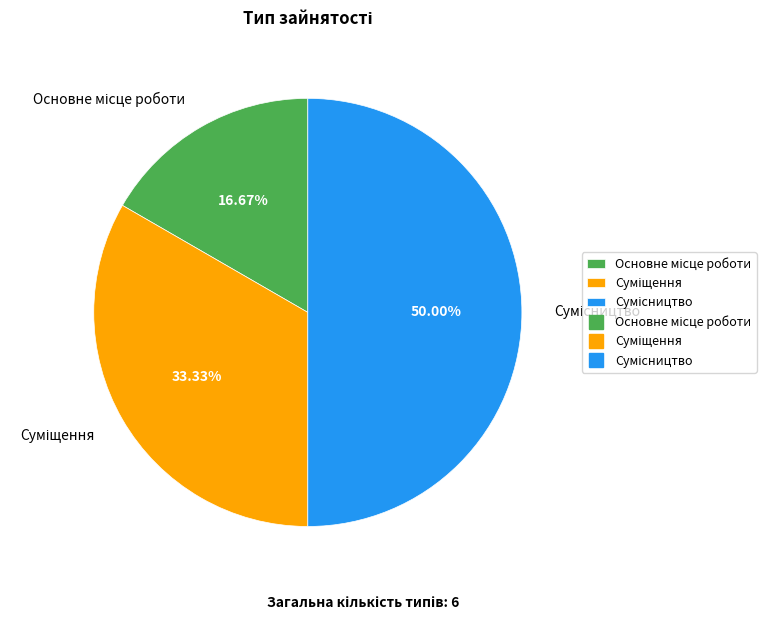

Do Основне місце роботи and Сумісництво together represent more than half of the pie?

Yes